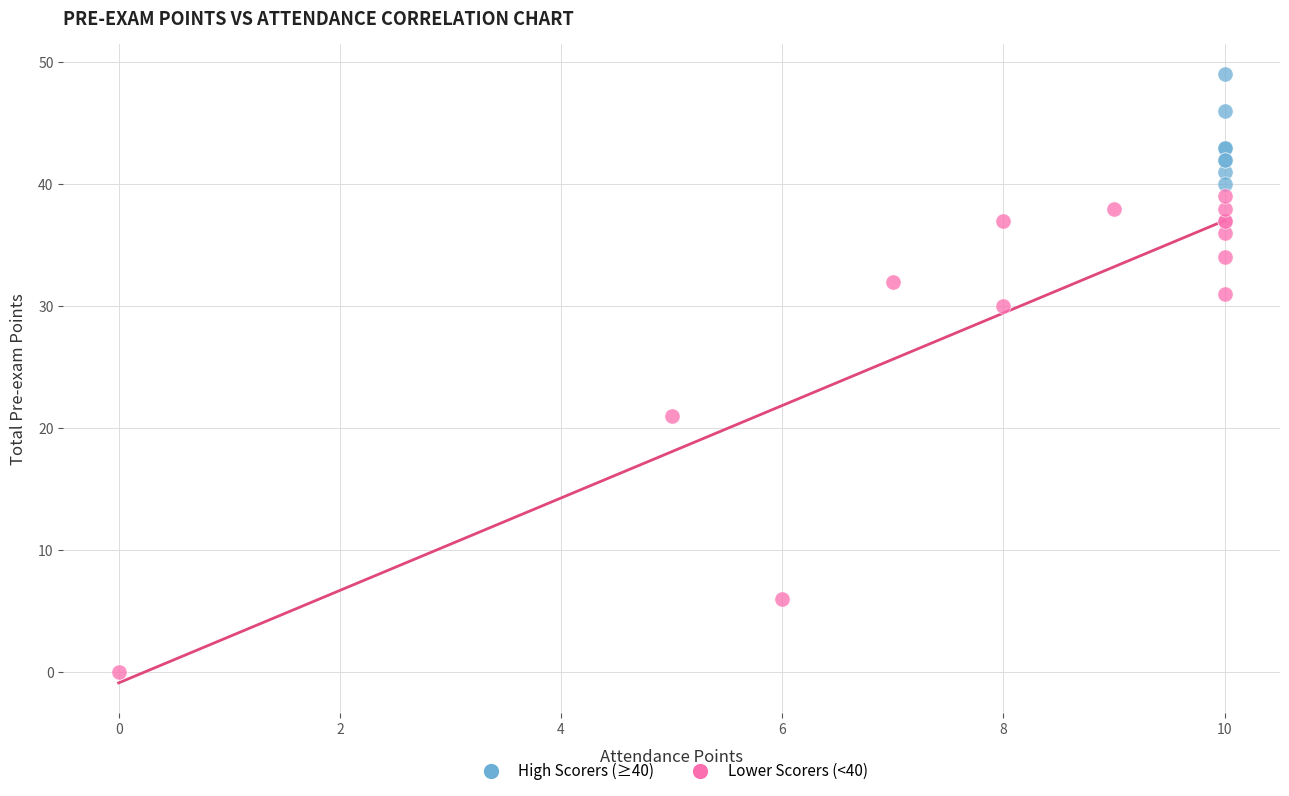

Which series contains the lowest Y value?

Lower Scorers (<40)